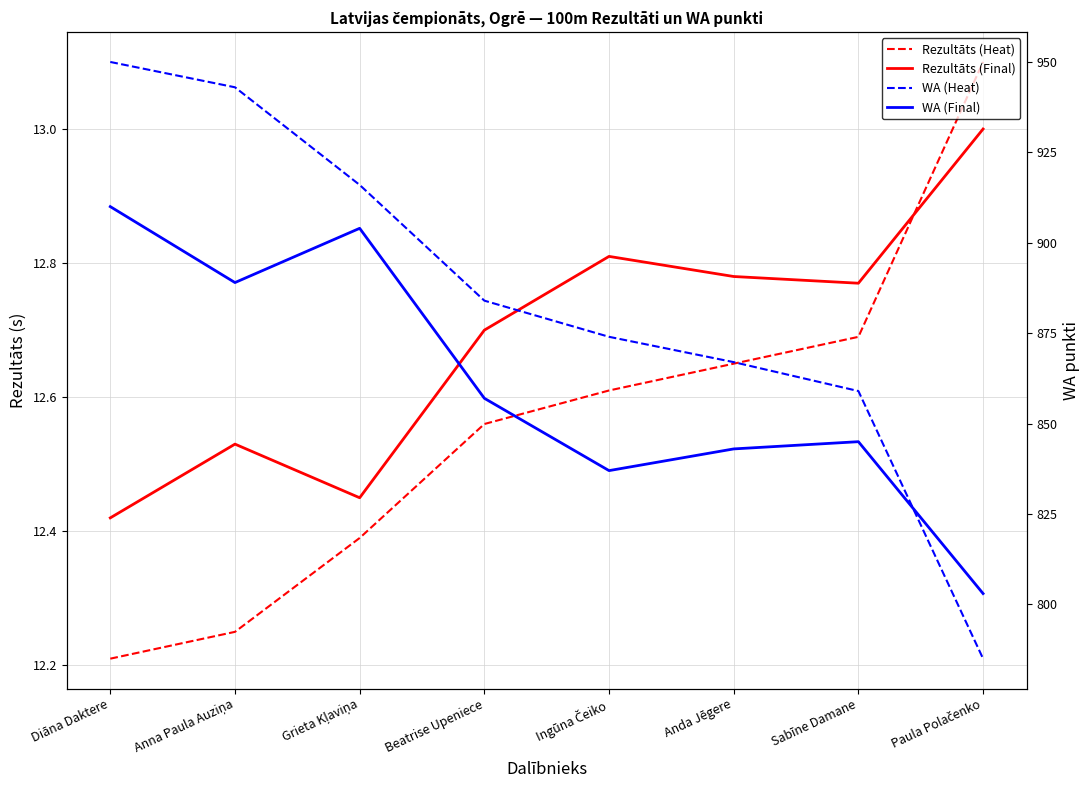

Between Ingūna Čeiko and Anda Jēgere, which series saw the biggest shift?

WA (Heat)